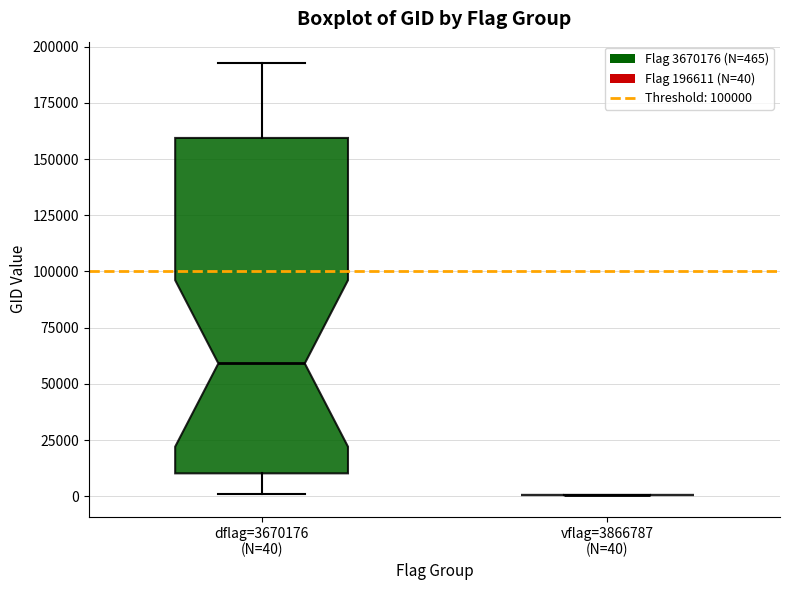

Reading left to right, read every box against the y-axis: the position of its median line, the range the box covers, and the ends of its whiskers. The values are not printed on the chart, so give them approximately, as read against the axis.

dflag=3670176 (N=40): median 60000, box 10000 to 160000, whiskers 0 to 195000
vflag=3866787 (N=40): box collapsed to a line at 0, whiskers 0 to 0